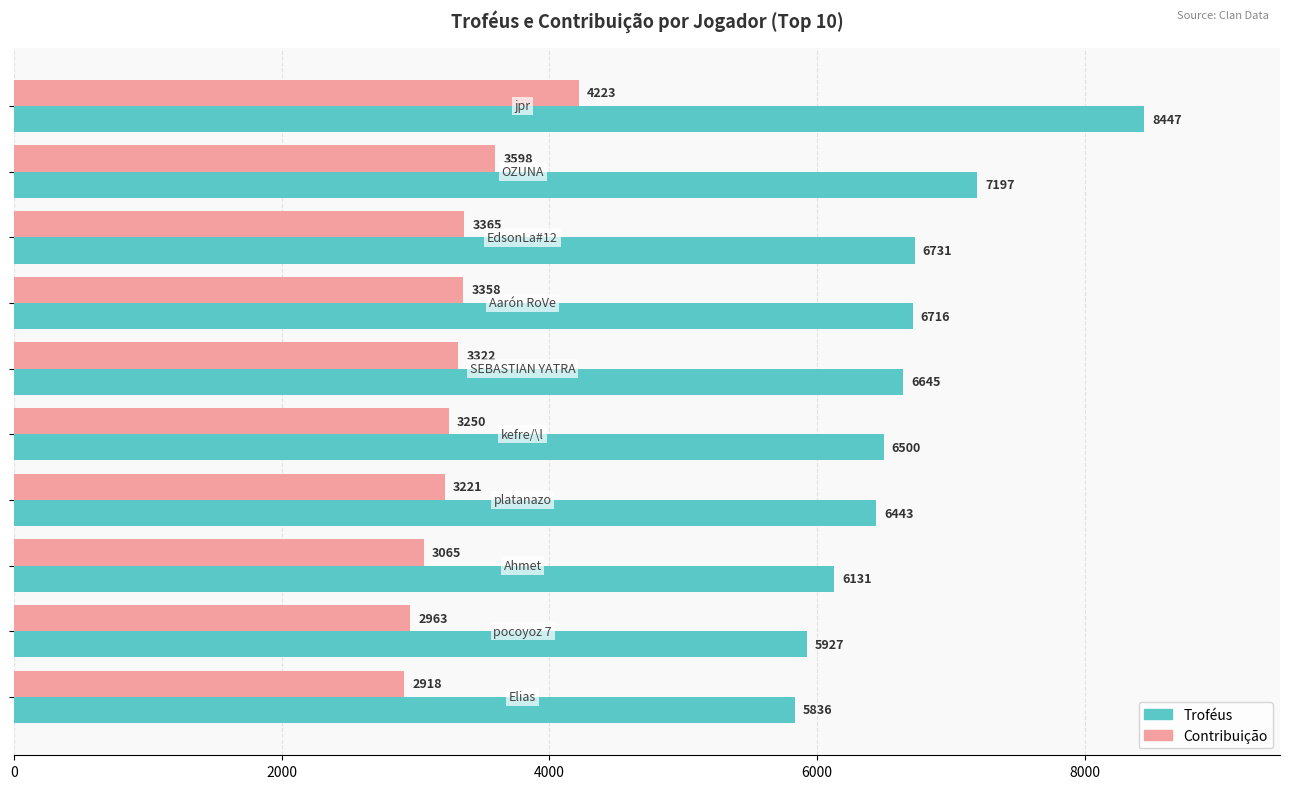

What are all the series names shown in the legend?

Troféus, Contribuição